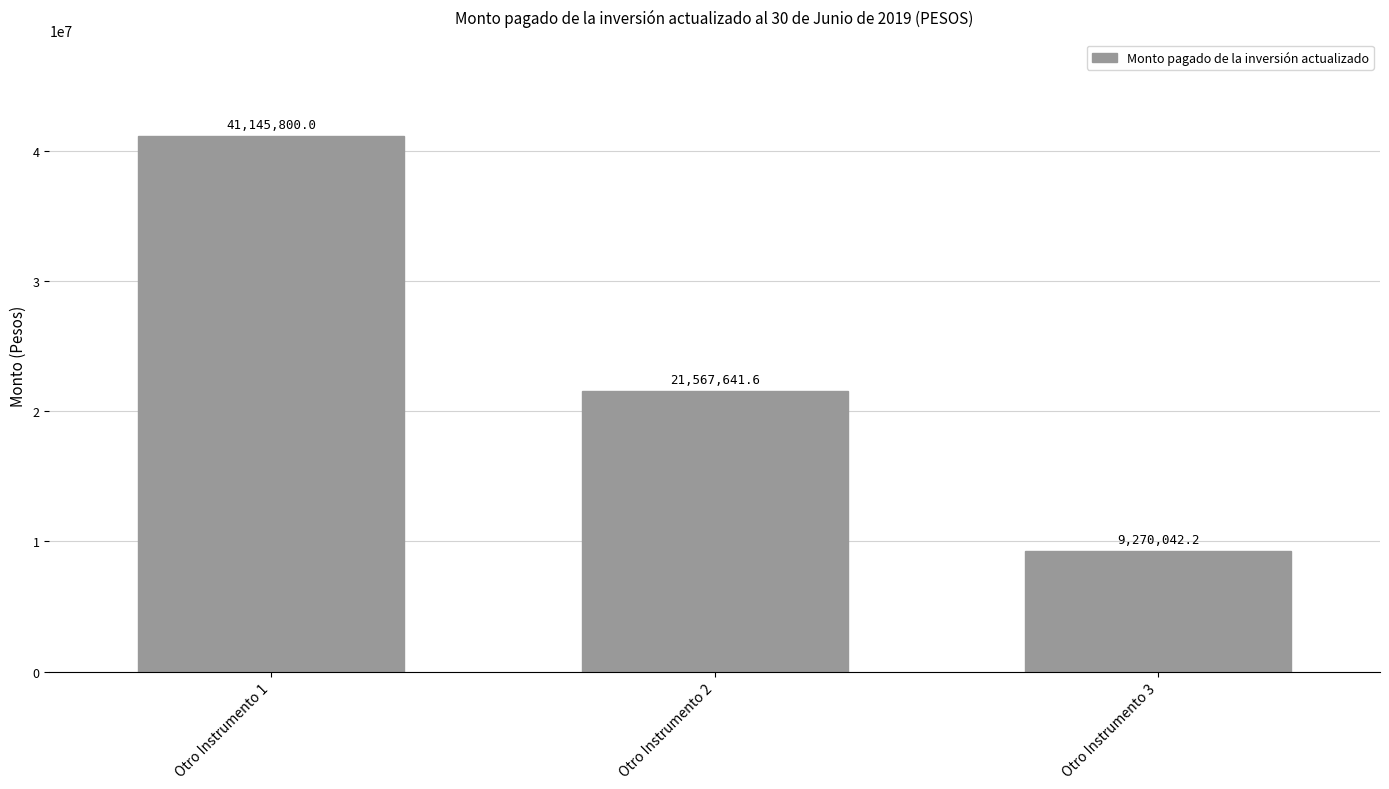

Approximately how many times larger is the value at Otro Instrumento 1 compared to Otro Instrumento 2?

1.9